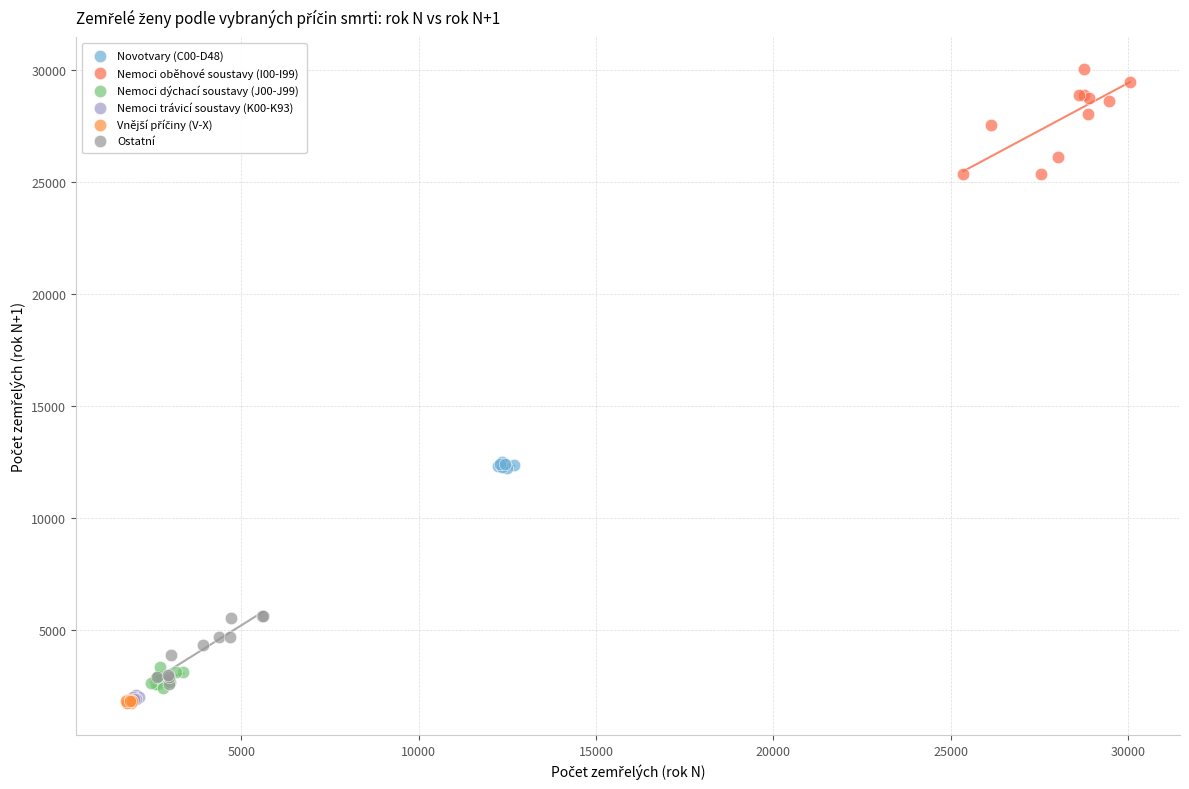

Which series contains the highest Y value?

Nemoci oběhové soustavy (I00-I99)